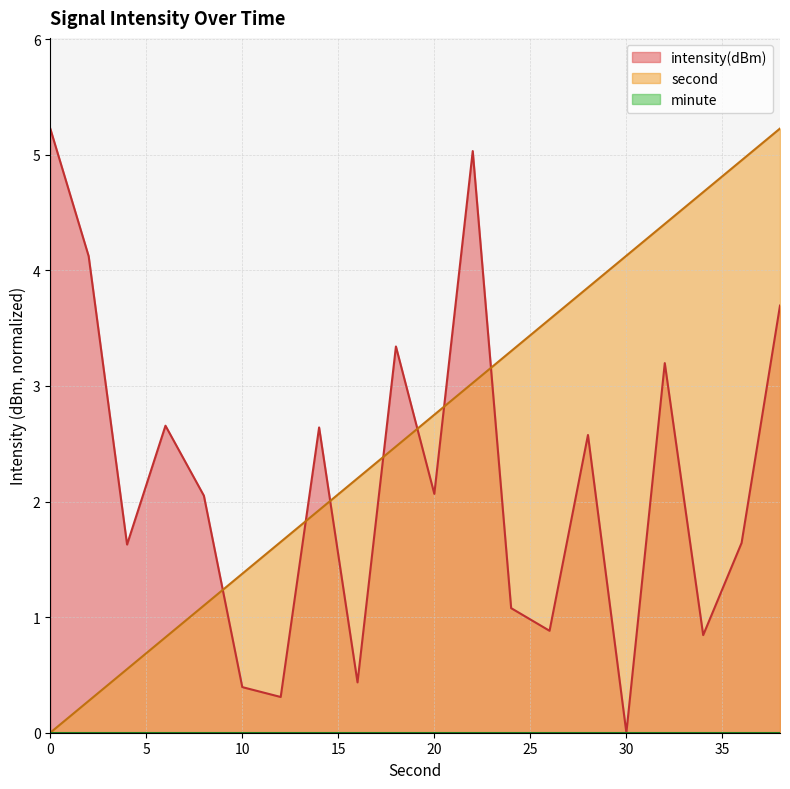

True or false: intensity has a value of 5.2 at 0.

True